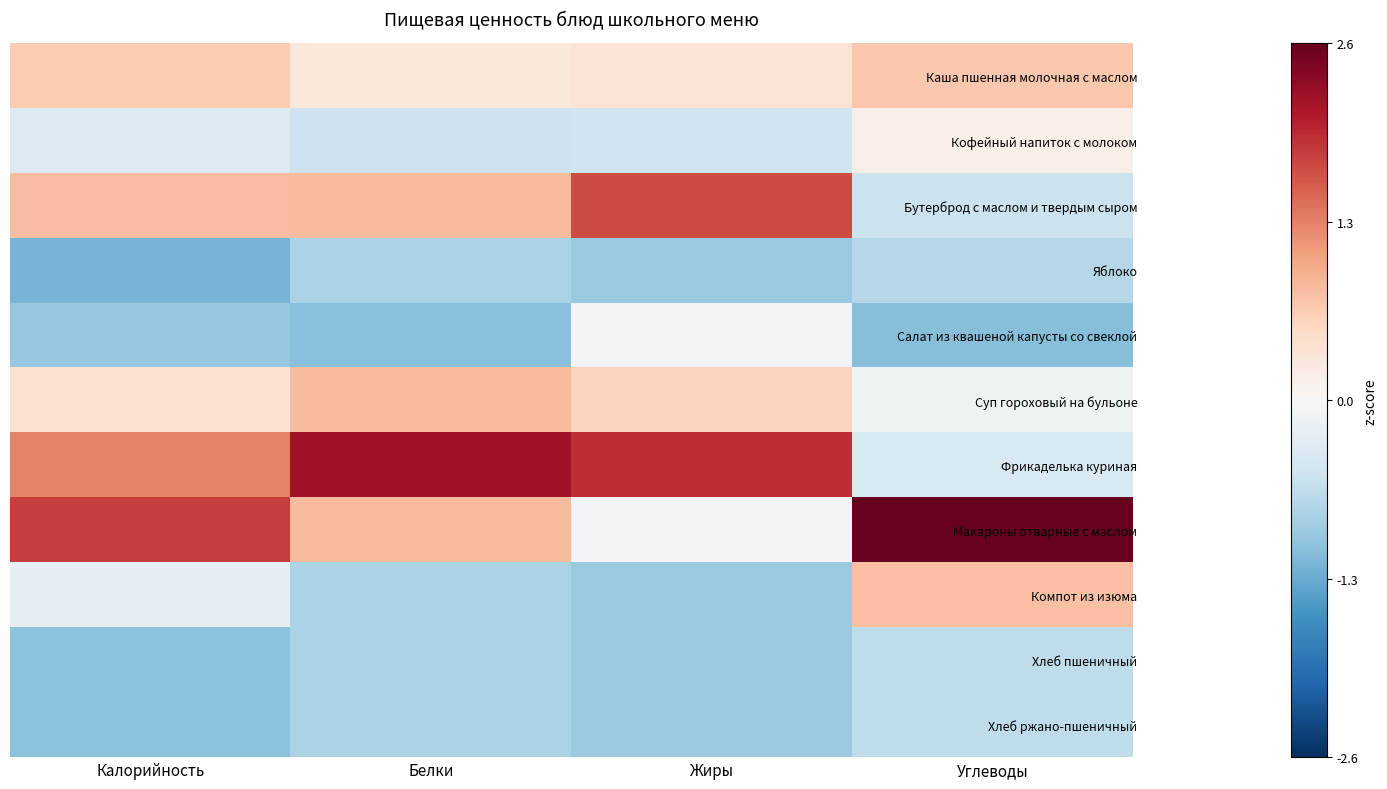

How many data points does each series have?

4